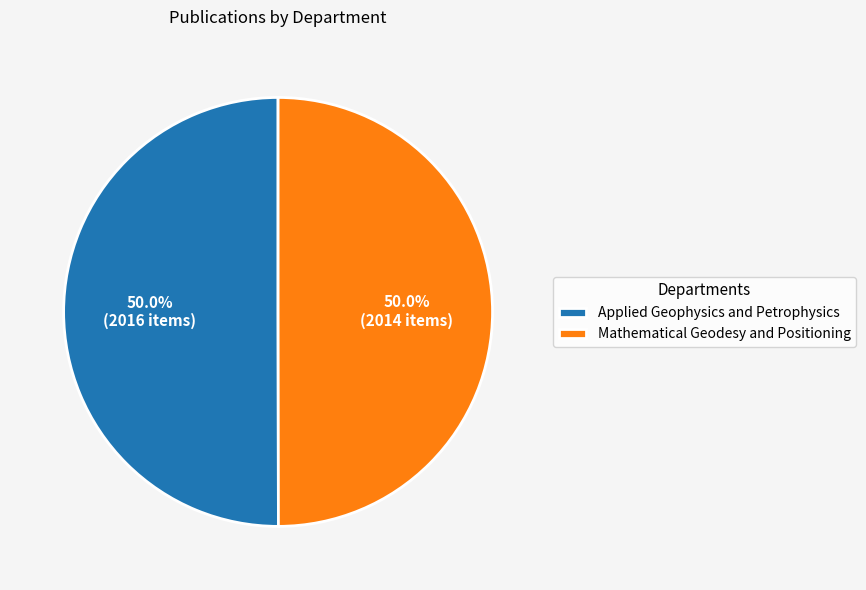

Is the sum of Applied Geophysics and Petrophysics and Mathematical Geodesy and Positioning greater than half?

Yes